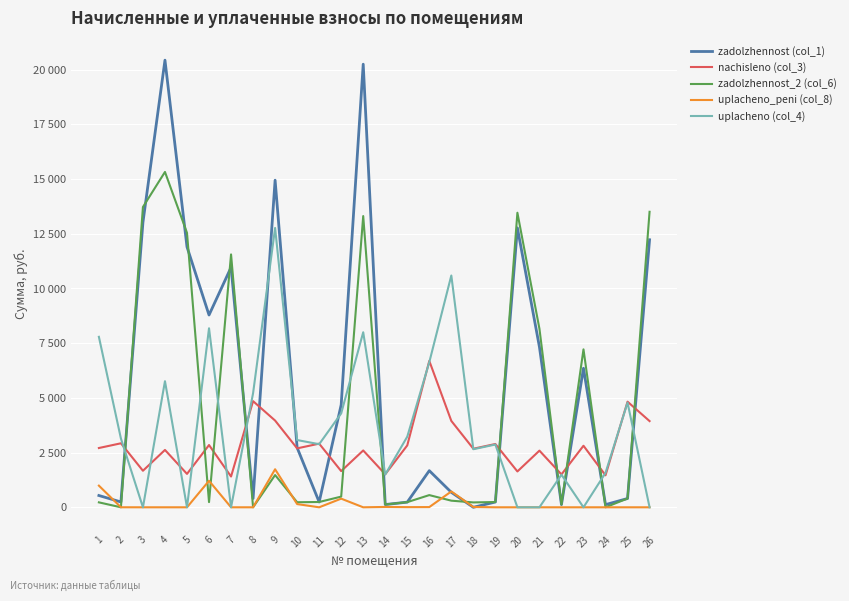

What is the approximate value of zadolzhennost (col_1) at 7?

10966.6